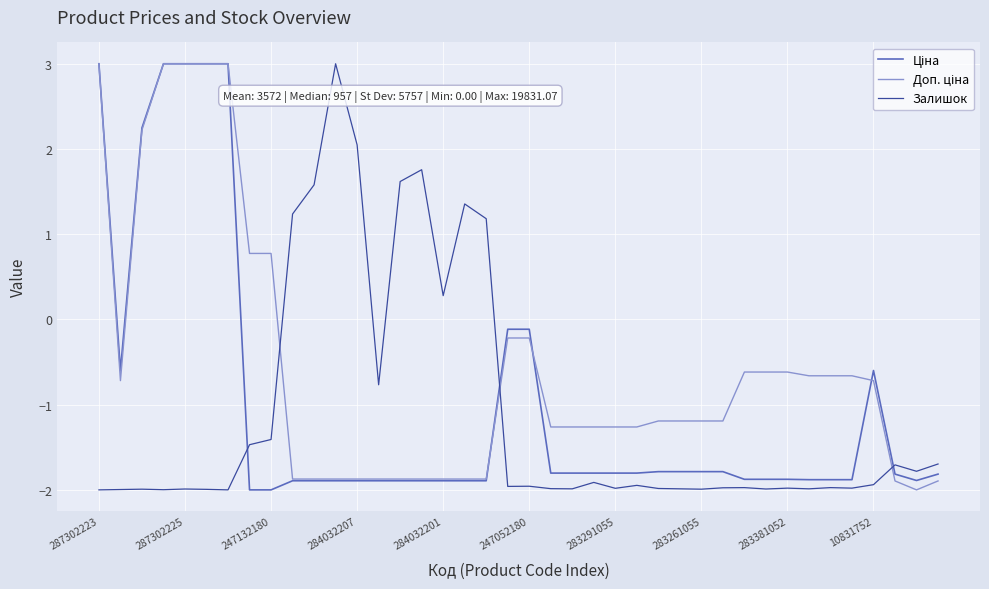

What is the smallest value displayed?

-2.0